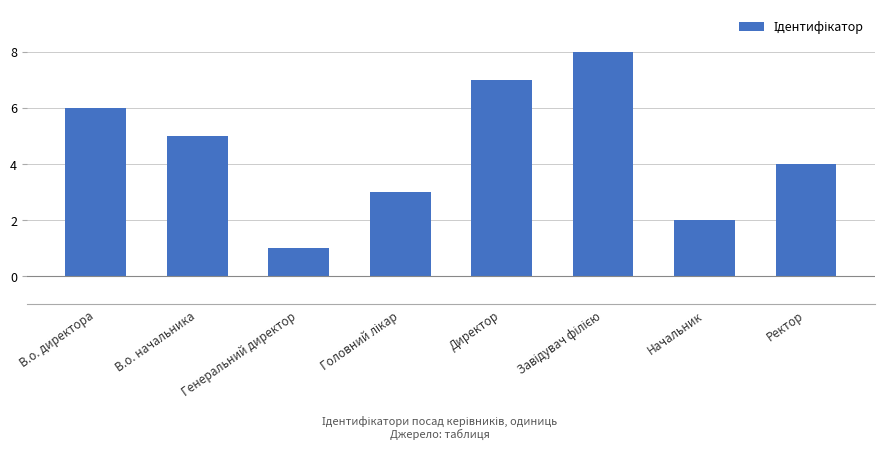

What is the minimum value shown in the chart?

1